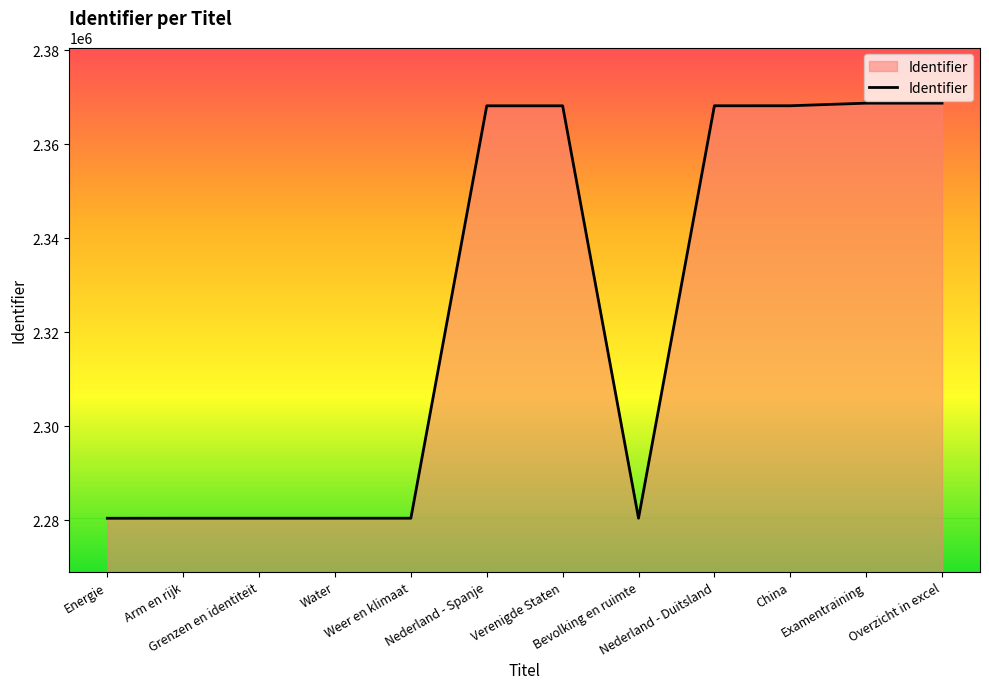

What position from the left is Energie?

1